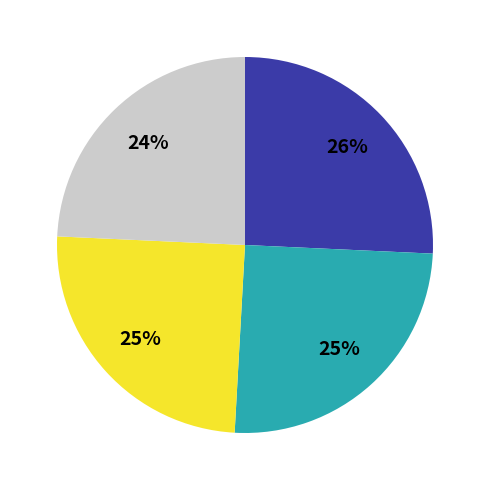

To the nearest percent, what is the average slice percentage?

25%